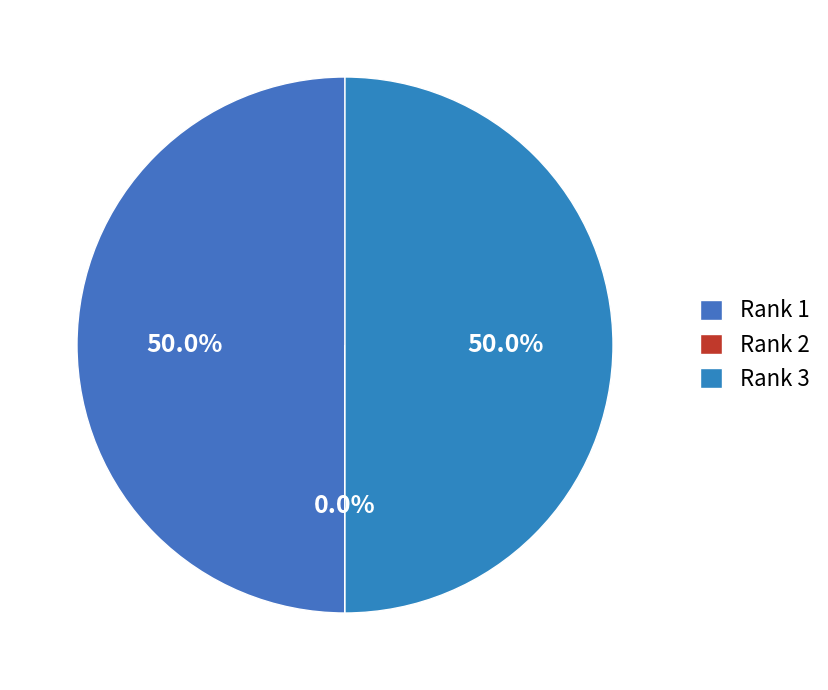

Rank the categories by value from lowest to highest.

2, 3, 1